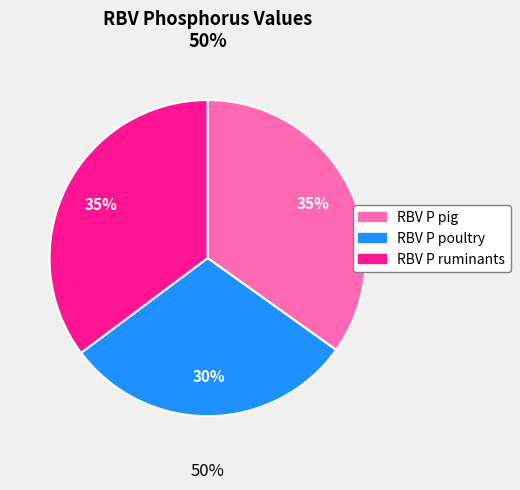

To the nearest percent, what is the combined percentage of RBV P ruminants and RBV P pig?

70%